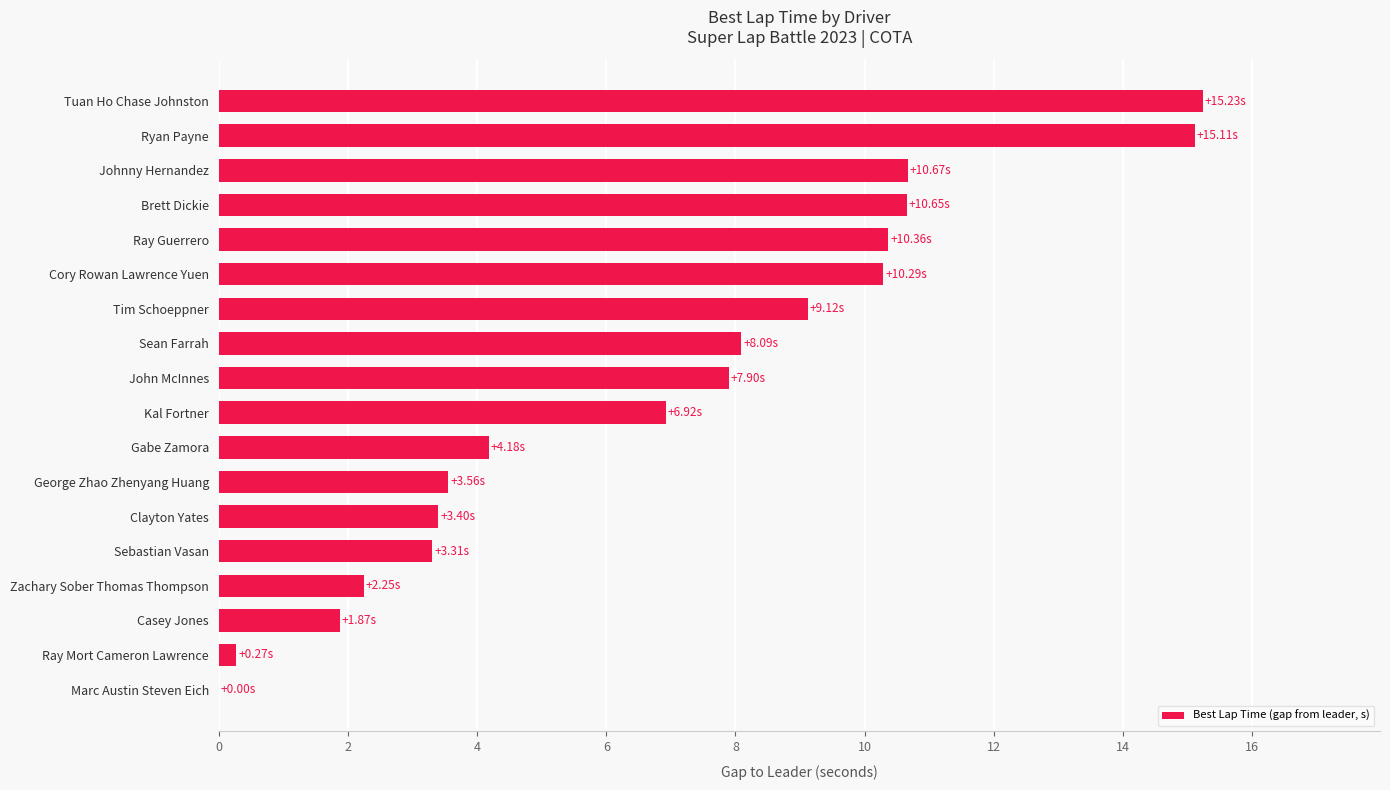

Which has a higher value, John McInnes or Johnny Hernandez?

Johnny Hernandez